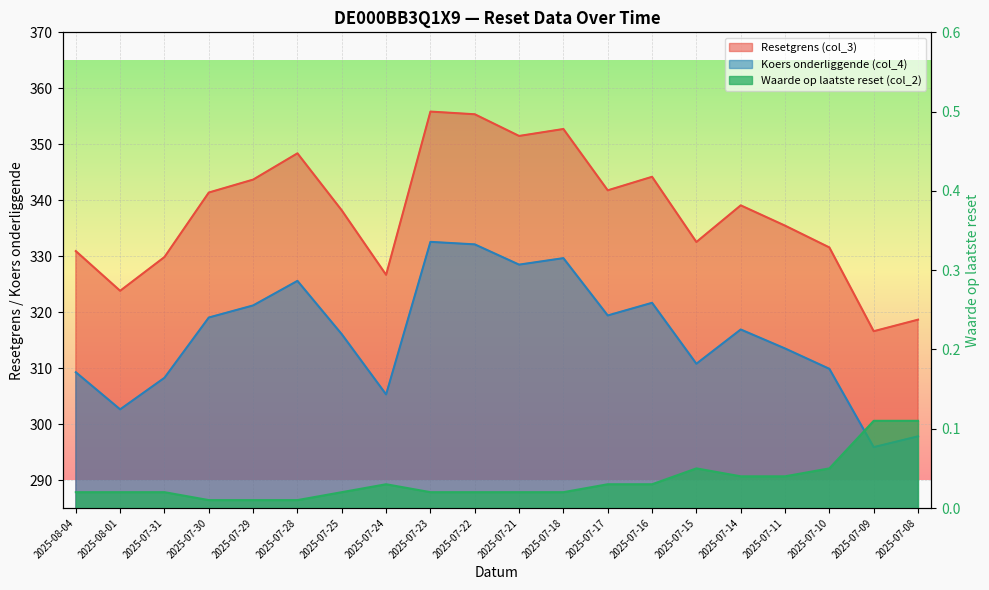

What is the minimum value for Resetgrens (col_3)?

316.6